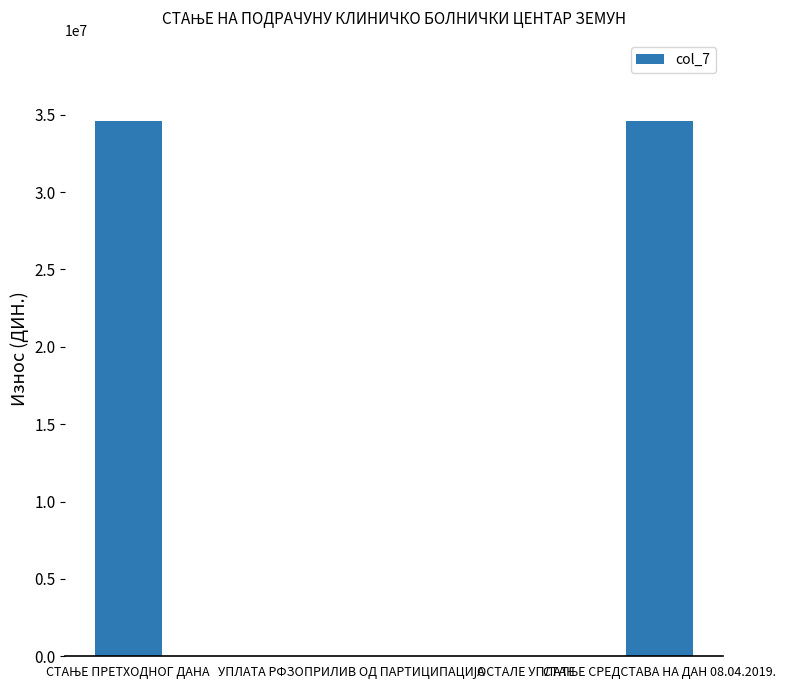

What is the maximum value shown in the chart?

34608106.4